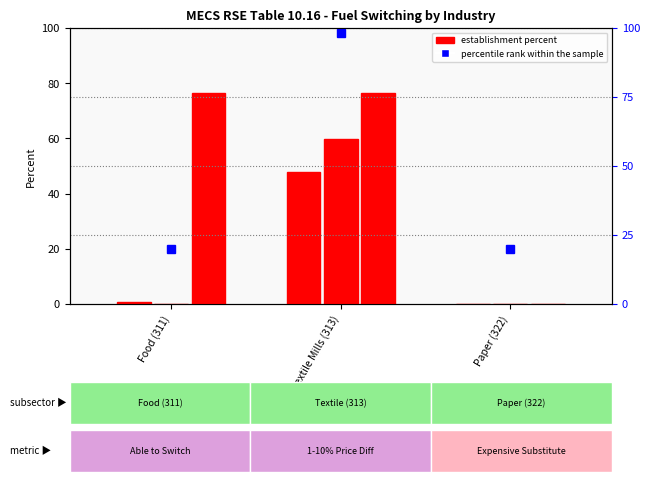

What is the label of the 1st bar from the right?

Paper (322)